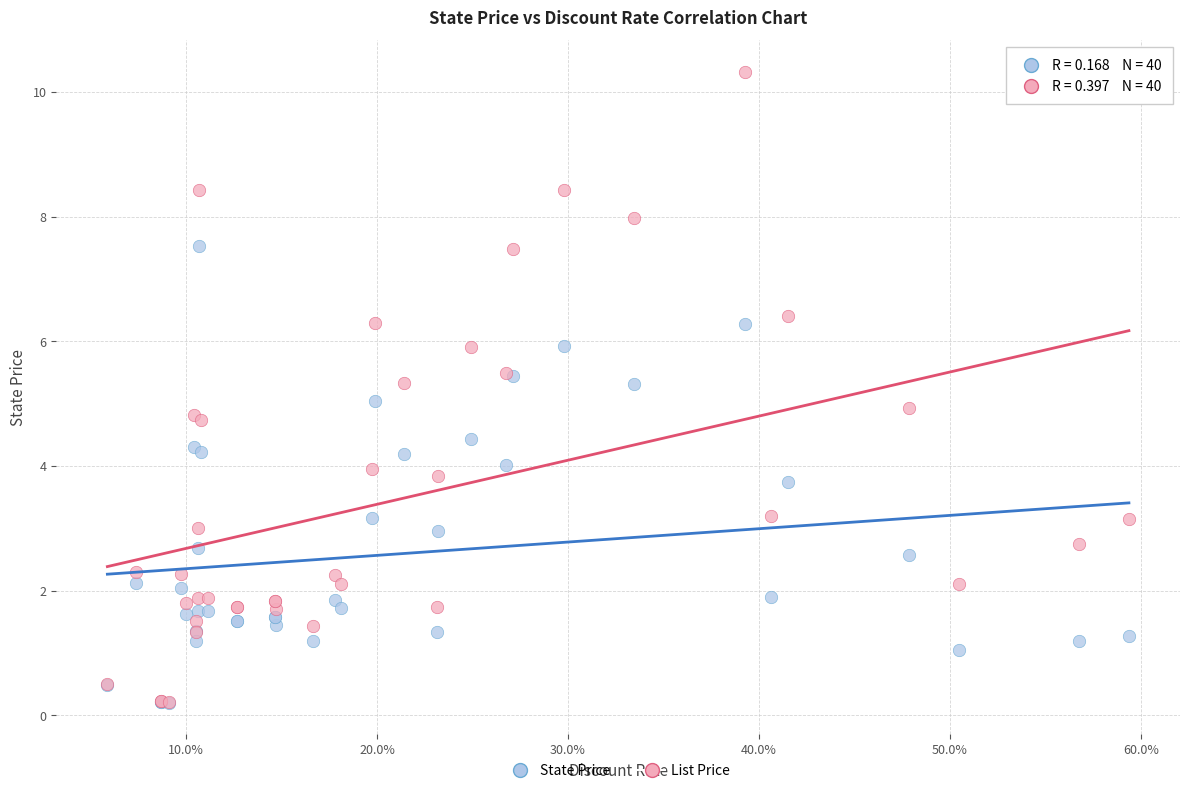

What are all the series names shown in the legend?

State Price, List Price